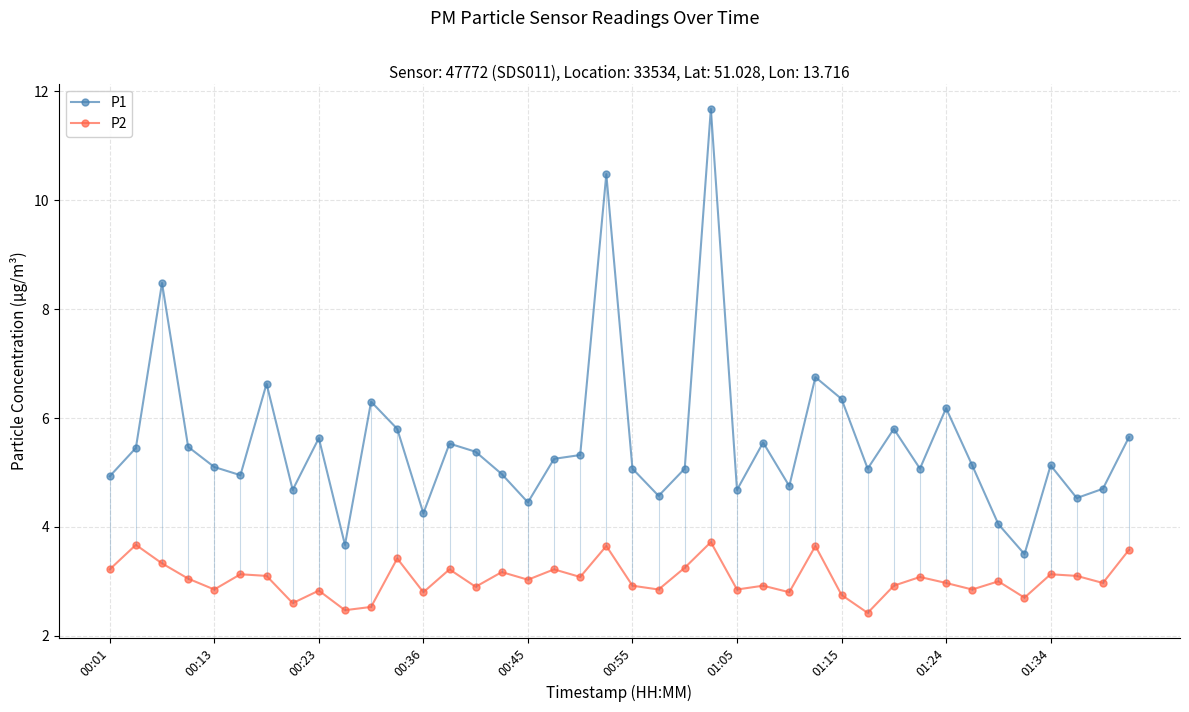

True or false: P1 has more than 2 points higher than both neighbors.

True